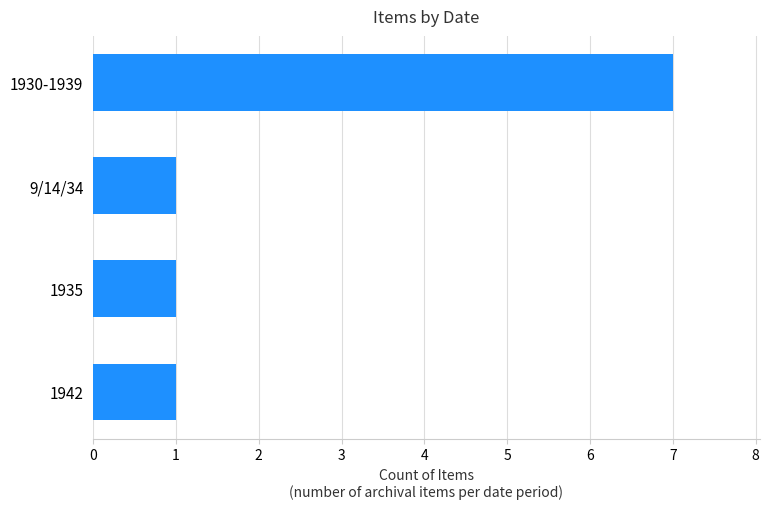

What is the maximum value shown in the chart?

7